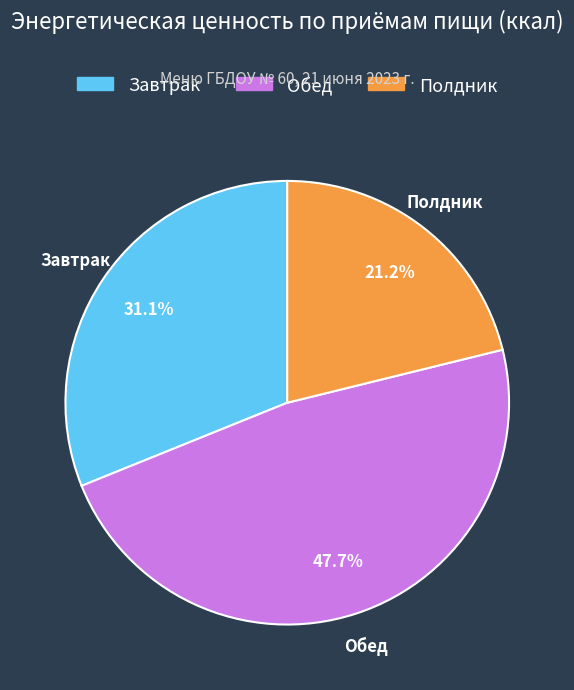

Is there a majority slice in this chart?

No